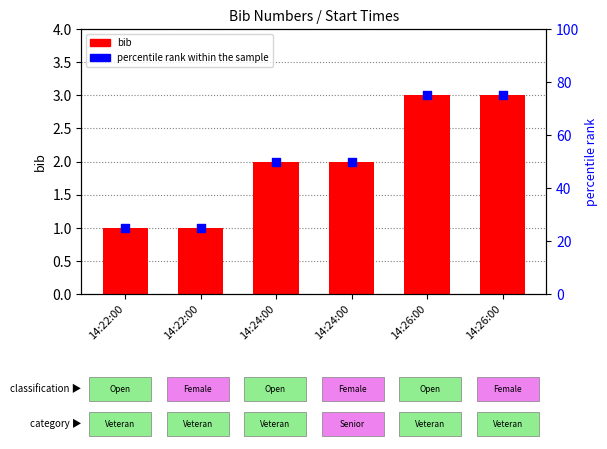

Is the value of percentile rank within the sample at 14:24:00 greater than the value of bib at 14:24:00?

Yes